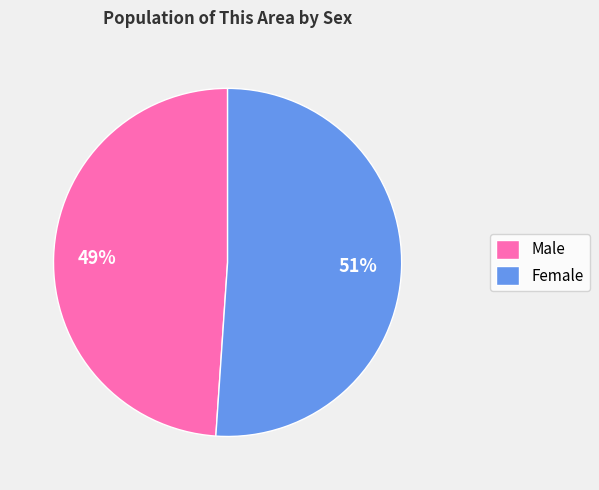

Is it true that Female is 51% of the pie?

True